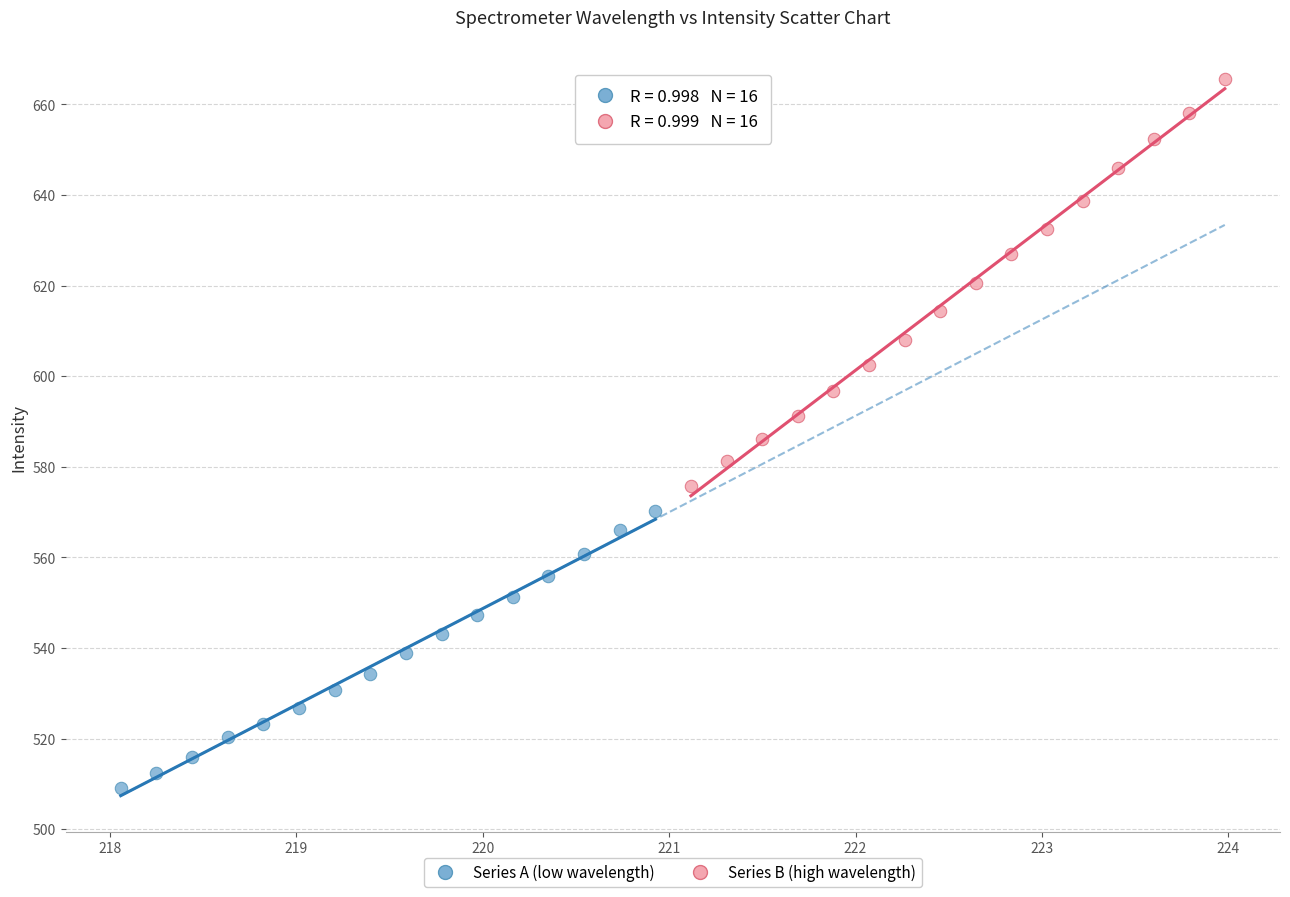

Which series has the widest spread of Y values?

Series B (high wavelength)